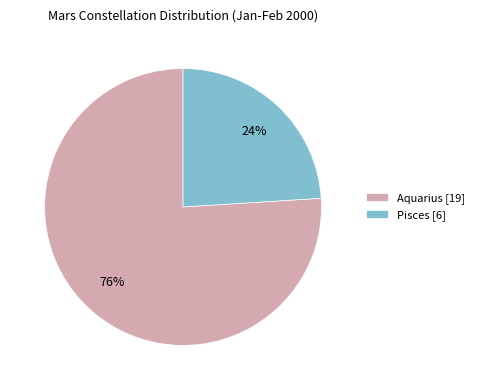

Is it true that Pisces is 33% of the pie?

False